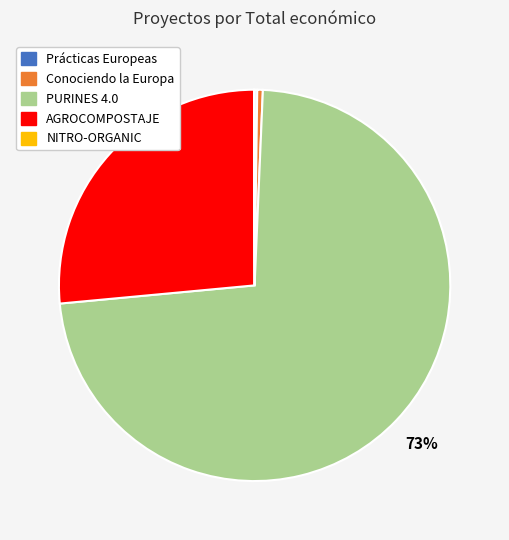

What is the largest slice in the pie chart?

PURINES 4.0